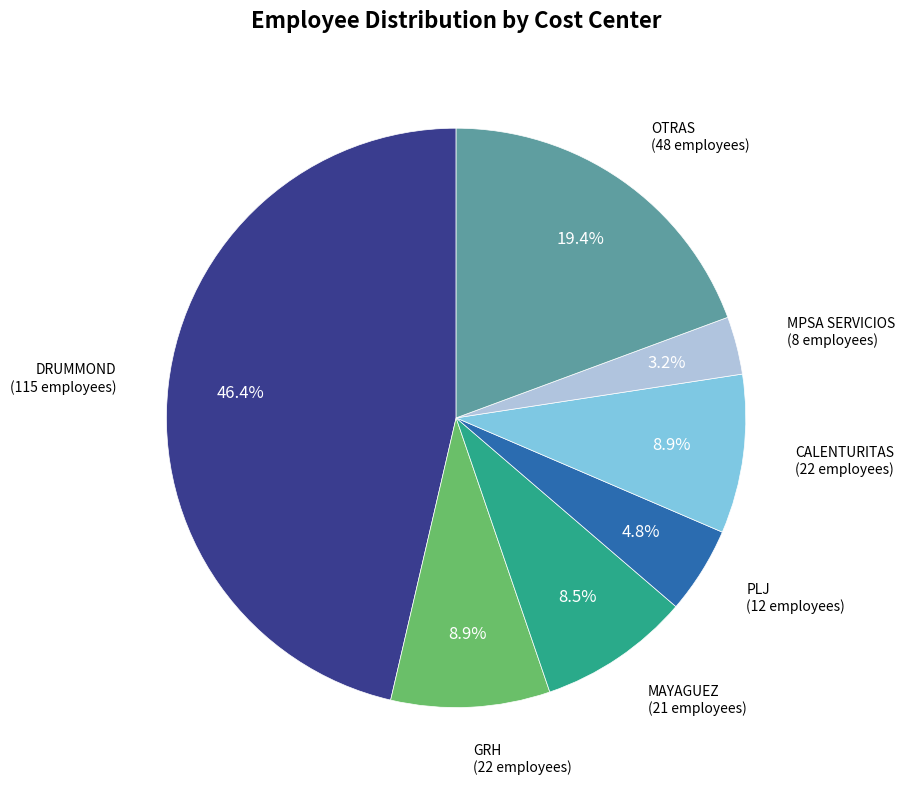

What is the smallest slice in the pie chart?

MPSA SERVICIOS